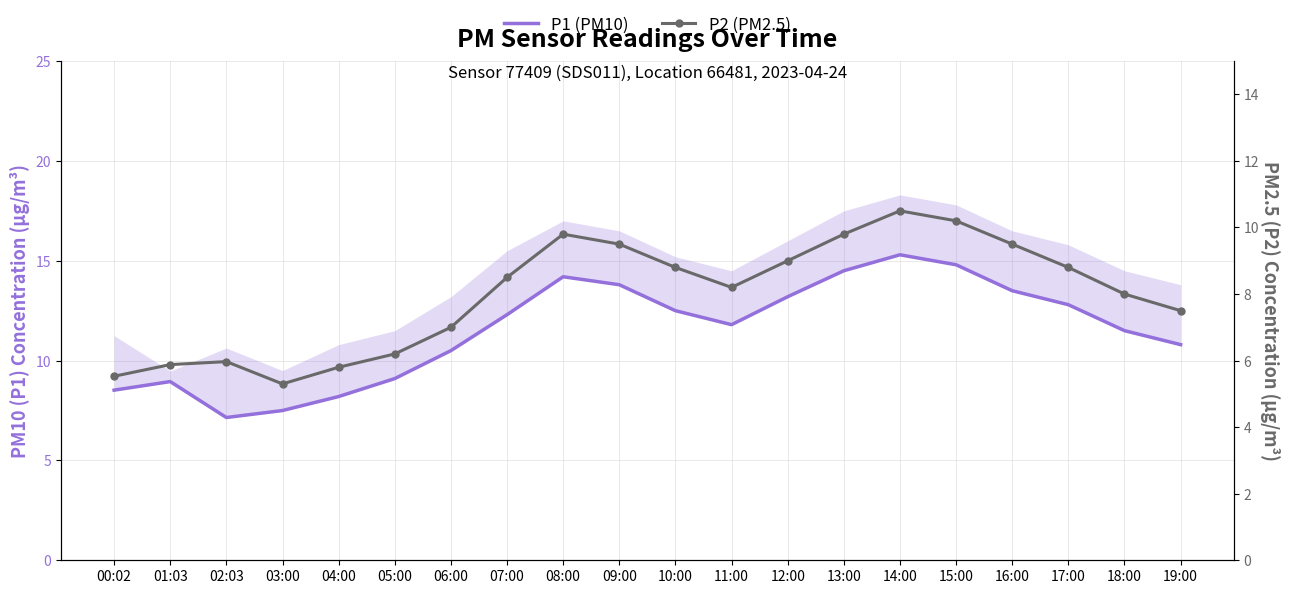

Where is the first local maximum for P2 (PM2.5)?

02:03